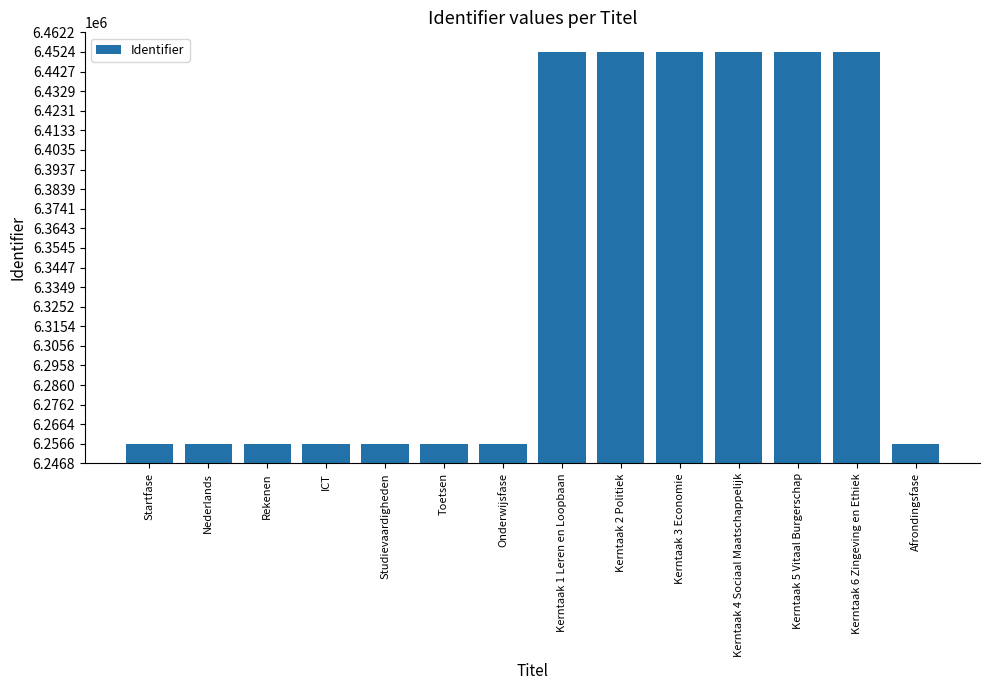

What is the maximum value shown in the chart?

6452453